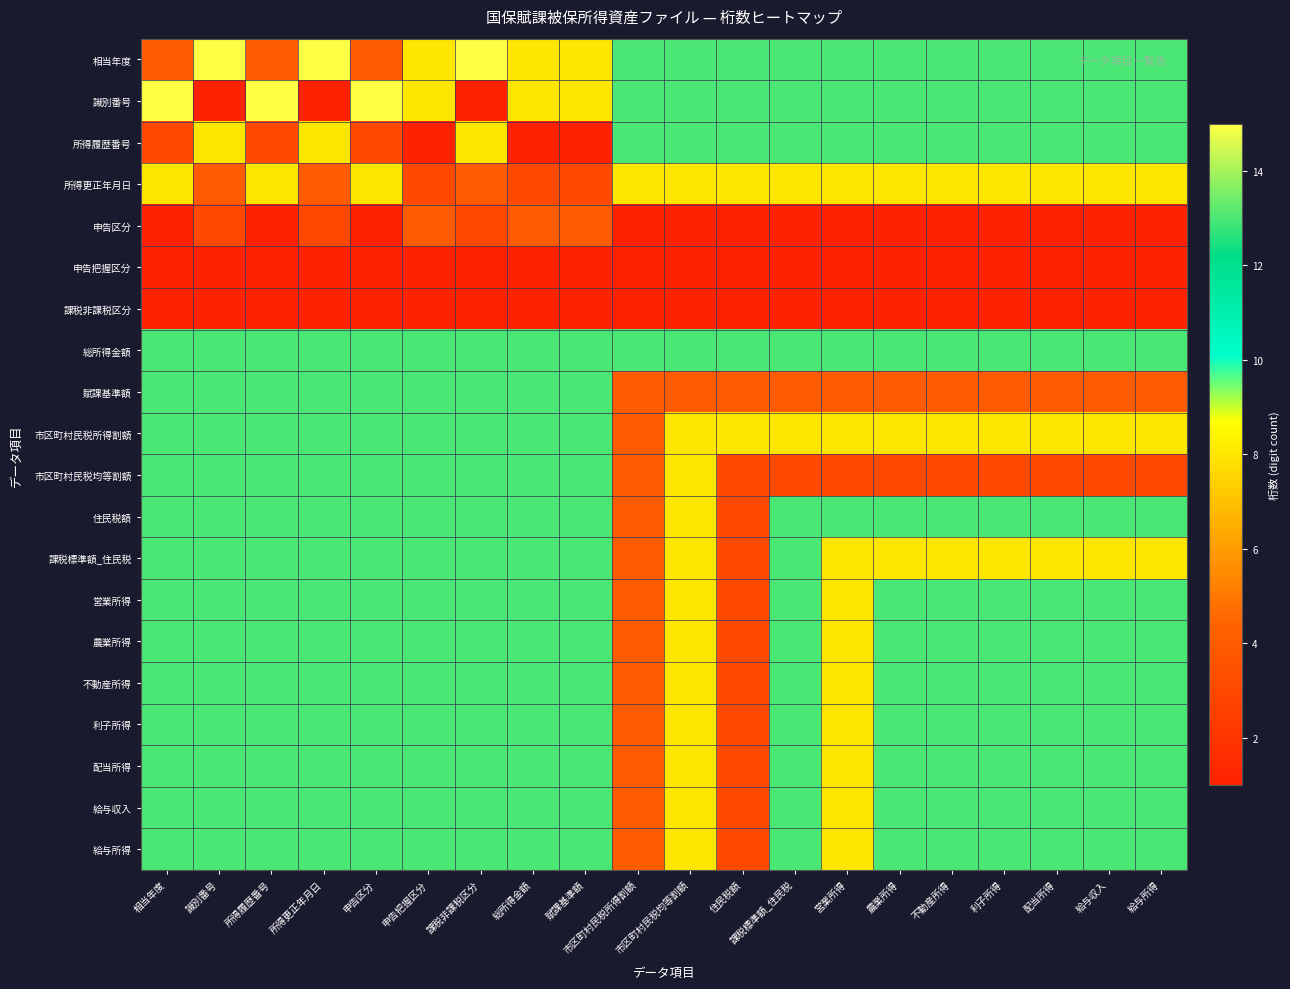

Reading left to right, list all the values displayed in this chart.

相当年度: 相当年度=4	識別番号=15	所得履歴番号=4	所得更正年月日=15	申告区分=4	申告把握区分=8	課税非課税区分=15	総所得金額=8	賦課基準額=8	市区町村民税所得割額=13	市区町村民税均等割額=13	住民税額=13	課税標準額_住民税=13	営業所得=13	農業所得=13	不動産所得=13	利子所得=13	配当所得=13	給与収入=13	給与所得=13
識別番号: 相当年度=15	識別番号=1	所得履歴番号=15	所得更正年月日=1	申告区分=15	申告把握区分=8	課税非課税区分=1	総所得金額=8	賦課基準額=8	市区町村民税所得割額=13	市区町村民税均等割額=13	住民税額=13	課税標準額_住民税=13	営業所得=13	農業所得=13	不動産所得=13	利子所得=13	配当所得=13	給与収入=13	給与所得=13
所得履歴番号: 相当年度=3	識別番号=8	所得履歴番号=3	所得更正年月日=8	申告区分=3	申告把握区分=1	課税非課税区分=8	総所得金額=1	賦課基準額=1	市区町村民税所得割額=13	市区町村民税均等割額=13	住民税額=13	課税標準額_住民税=13	営業所得=13	農業所得=13	不動産所得=13	利子所得=13	配当所得=13	給与収入=13	給与所得=13
所得更正年月日: 相当年度=8	識別番号=4	所得履歴番号=8	所得更正年月日=4	申告区分=8	申告把握区分=3	課税非課税区分=4	総所得金額=3	賦課基準額=3	市区町村民税所得割額=8	市区町村民税均等割額=8	住民税額=8	課税標準額_住民税=8	営業所得=8	農業所得=8	不動産所得=8	利子所得=8	配当所得=8	給与収入=8	給与所得=8
申告区分: 相当年度=1	識別番号=3	所得履歴番号=1	所得更正年月日=3	申告区分=1	申告把握区分=4	課税非課税区分=3	総所得金額=4	賦課基準額=4	市区町村民税所得割額=1	市区町村民税均等割額=1	住民税額=1	課税標準額_住民税=1	営業所得=1	農業所得=1	不動産所得=1	利子所得=1	配当所得=1	給与収入=1	給与所得=1
申告把握区分: 相当年度=1	識別番号=1	所得履歴番号=1	所得更正年月日=1	申告区分=1	申告把握区分=1	課税非課税区分=1	総所得金額=1	賦課基準額=1	市区町村民税所得割額=1	市区町村民税均等割額=1	住民税額=1	課税標準額_住民税=1	営業所得=1	農業所得=1	不動産所得=1	利子所得=1	配当所得=1	給与収入=1	給与所得=1
課税非課税区分: 相当年度=1	識別番号=1	所得履歴番号=1	所得更正年月日=1	申告区分=1	申告把握区分=1	課税非課税区分=1	総所得金額=1	賦課基準額=1	市区町村民税所得割額=1	市区町村民税均等割額=1	住民税額=1	課税標準額_住民税=1	営業所得=1	農業所得=1	不動産所得=1	利子所得=1	配当所得=1	給与収入=1	給与所得=1
総所得金額: 相当年度=13	識別番号=13	所得履歴番号=13	所得更正年月日=13	申告区分=13	申告把握区分=13	課税非課税区分=13	総所得金額=13	賦課基準額=13	市区町村民税所得割額=13	市区町村民税均等割額=13	住民税額=13	課税標準額_住民税=13	営業所得=13	農業所得=13	不動産所得=13	利子所得=13	配当所得=13	給与収入=13	給与所得=13
賦課基準額: 相当年度=13	識別番号=13	所得履歴番号=13	所得更正年月日=13	申告区分=13	申告把握区分=13	課税非課税区分=13	総所得金額=13	賦課基準額=13	市区町村民税所得割額=4	市区町村民税均等割額=4	住民税額=4	課税標準額_住民税=4	営業所得=4	農業所得=4	不動産所得=4	利子所得=4	配当所得=4	給与収入=4	給与所得=4
市区町村民税所得割額: 相当年度=13	識別番号=13	所得履歴番号=13	所得更正年月日=13	申告区分=13	申告把握区分=13	課税非課税区分=13	総所得金額=13	賦課基準額=13	市区町村民税所得割額=4	市区町村民税均等割額=8	住民税額=8	課税標準額_住民税=8	営業所得=8	農業所得=8	不動産所得=8	利子所得=8	配当所得=8	給与収入=8	給与所得=8
市区町村民税均等割額: 相当年度=13	識別番号=13	所得履歴番号=13	所得更正年月日=13	申告区分=13	申告把握区分=13	課税非課税区分=13	総所得金額=13	賦課基準額=13	市区町村民税所得割額=4	市区町村民税均等割額=8	住民税額=3	課税標準額_住民税=3	営業所得=3	農業所得=3	不動産所得=3	利子所得=3	配当所得=3	給与収入=3	給与所得=3
住民税額: 相当年度=13	識別番号=13	所得履歴番号=13	所得更正年月日=13	申告区分=13	申告把握区分=13	課税非課税区分=13	総所得金額=13	賦課基準額=13	市区町村民税所得割額=4	市区町村民税均等割額=8	住民税額=3	課税標準額_住民税=13	営業所得=13	農業所得=13	不動産所得=13	利子所得=13	配当所得=13	給与収入=13	給与所得=13
課税標準額_住民税: 相当年度=13	識別番号=13	所得履歴番号=13	所得更正年月日=13	申告区分=13	申告把握区分=13	課税非課税区分=13	総所得金額=13	賦課基準額=13	市区町村民税所得割額=4	市区町村民税均等割額=8	住民税額=3	課税標準額_住民税=13	営業所得=8	農業所得=8	不動産所得=8	利子所得=8	配当所得=8	給与収入=8	給与所得=8
営業所得: 相当年度=13	識別番号=13	所得履歴番号=13	所得更正年月日=13	申告区分=13	申告把握区分=13	課税非課税区分=13	総所得金額=13	賦課基準額=13	市区町村民税所得割額=4	市区町村民税均等割額=8	住民税額=3	課税標準額_住民税=13	営業所得=8	農業所得=13	不動産所得=13	利子所得=13	配当所得=13	給与収入=13	給与所得=13
農業所得: 相当年度=13	識別番号=13	所得履歴番号=13	所得更正年月日=13	申告区分=13	申告把握区分=13	課税非課税区分=13	総所得金額=13	賦課基準額=13	市区町村民税所得割額=4	市区町村民税均等割額=8	住民税額=3	課税標準額_住民税=13	営業所得=8	農業所得=13	不動産所得=13	利子所得=13	配当所得=13	給与収入=13	給与所得=13
不動産所得: 相当年度=13	識別番号=13	所得履歴番号=13	所得更正年月日=13	申告区分=13	申告把握区分=13	課税非課税区分=13	総所得金額=13	賦課基準額=13	市区町村民税所得割額=4	市区町村民税均等割額=8	住民税額=3	課税標準額_住民税=13	営業所得=8	農業所得=13	不動産所得=13	利子所得=13	配当所得=13	給与収入=13	給与所得=13
利子所得: 相当年度=13	識別番号=13	所得履歴番号=13	所得更正年月日=13	申告区分=13	申告把握区分=13	課税非課税区分=13	総所得金額=13	賦課基準額=13	市区町村民税所得割額=4	市区町村民税均等割額=8	住民税額=3	課税標準額_住民税=13	営業所得=8	農業所得=13	不動産所得=13	利子所得=13	配当所得=13	給与収入=13	給与所得=13
配当所得: 相当年度=13	識別番号=13	所得履歴番号=13	所得更正年月日=13	申告区分=13	申告把握区分=13	課税非課税区分=13	総所得金額=13	賦課基準額=13	市区町村民税所得割額=4	市区町村民税均等割額=8	住民税額=3	課税標準額_住民税=13	営業所得=8	農業所得=13	不動産所得=13	利子所得=13	配当所得=13	給与収入=13	給与所得=13
給与収入: 相当年度=13	識別番号=13	所得履歴番号=13	所得更正年月日=13	申告区分=13	申告把握区分=13	課税非課税区分=13	総所得金額=13	賦課基準額=13	市区町村民税所得割額=4	市区町村民税均等割額=8	住民税額=3	課税標準額_住民税=13	営業所得=8	農業所得=13	不動産所得=13	利子所得=13	配当所得=13	給与収入=13	給与所得=13
給与所得: 相当年度=13	識別番号=13	所得履歴番号=13	所得更正年月日=13	申告区分=13	申告把握区分=13	課税非課税区分=13	総所得金額=13	賦課基準額=13	市区町村民税所得割額=4	市区町村民税均等割額=8	住民税額=3	課税標準額_住民税=13	営業所得=8	農業所得=13	不動産所得=13	利子所得=13	配当所得=13	給与収入=13	給与所得=13